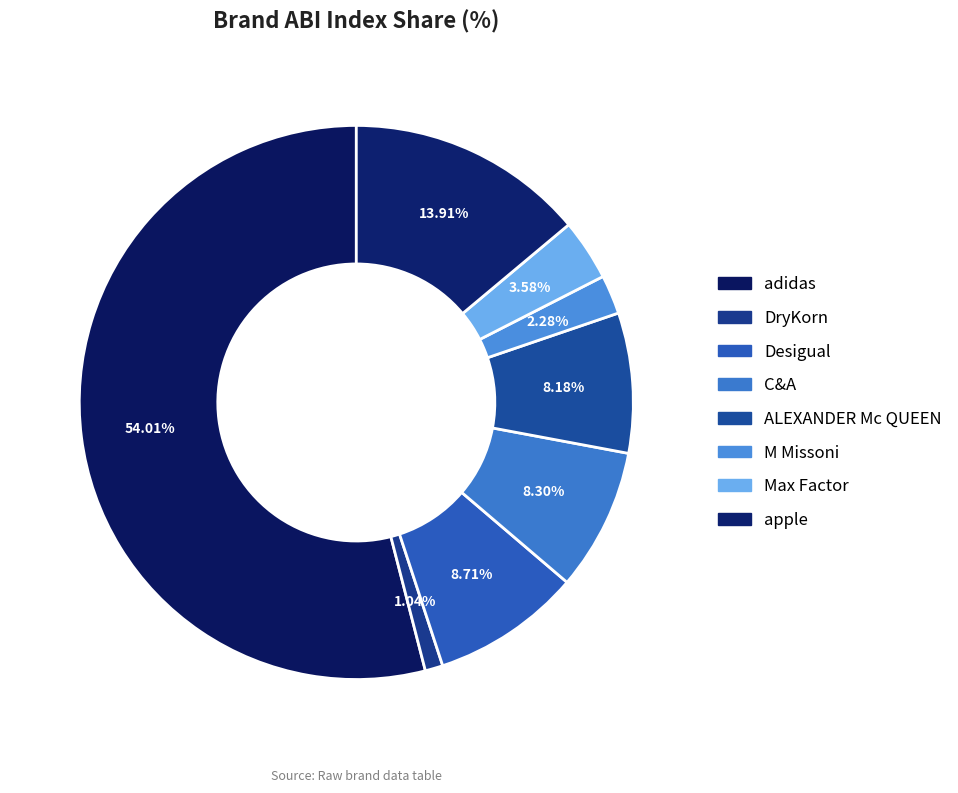

To the nearest percent, what portion does apple represent?

14%